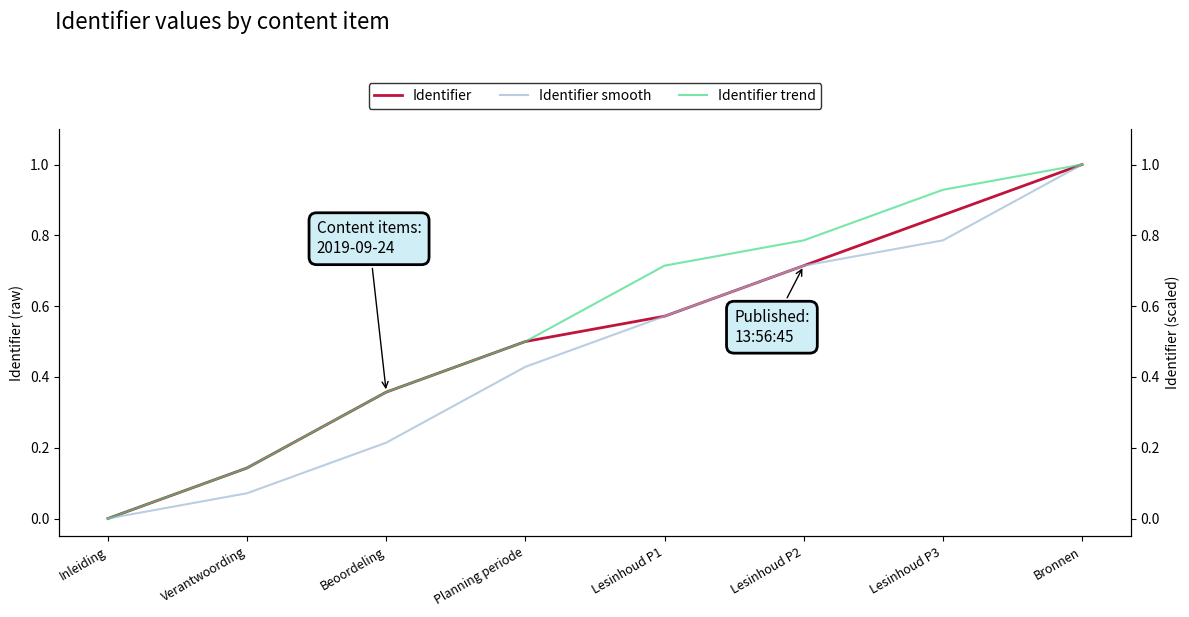

Reading right to left, list all the values displayed in this chart.

Identifier: Bronnen=1.0	Lesinhoud P3=0.9	Lesinhoud P2=0.7	Lesinhoud P1=0.6	Planning periode=0.5	Beoordeling=0.4	Verantwoording=0.1	Inleiding=0.0
Identifier smooth: Bronnen=1.0	Lesinhoud P3=0.8	Lesinhoud P2=0.7	Lesinhoud P1=0.6	Planning periode=0.4	Beoordeling=0.2	Verantwoording=0.1	Inleiding=0.0
Identifier trend: Bronnen=1.0	Lesinhoud P3=0.9	Lesinhoud P2=0.8	Lesinhoud P1=0.7	Planning periode=0.5	Beoordeling=0.4	Verantwoording=0.1	Inleiding=0.0